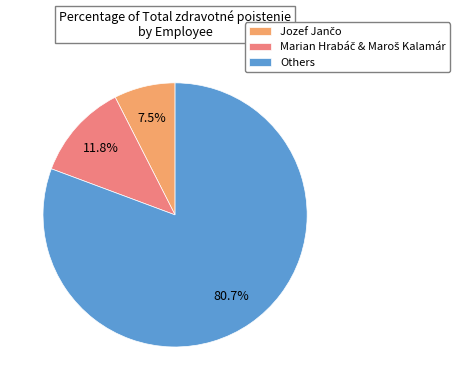

Which category has the biggest portion of the pie?

Others